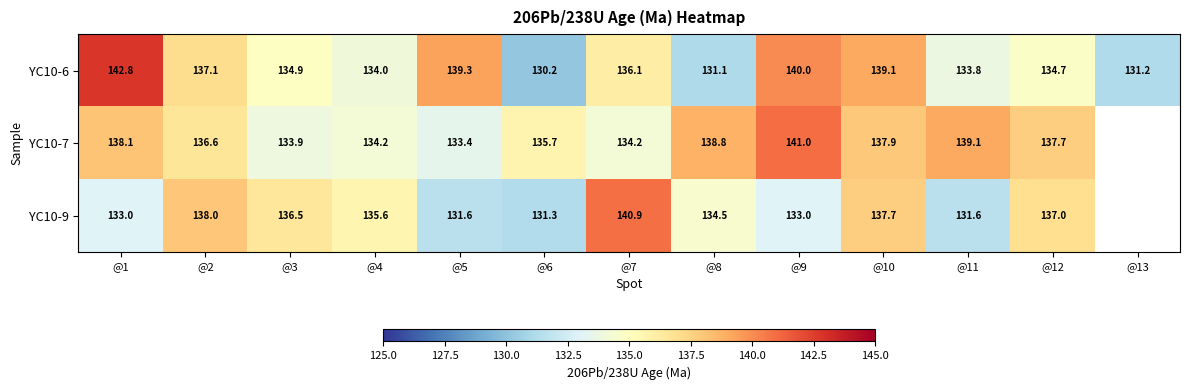

The YC10-6 series shows 140.0 at @9. True or false?

True